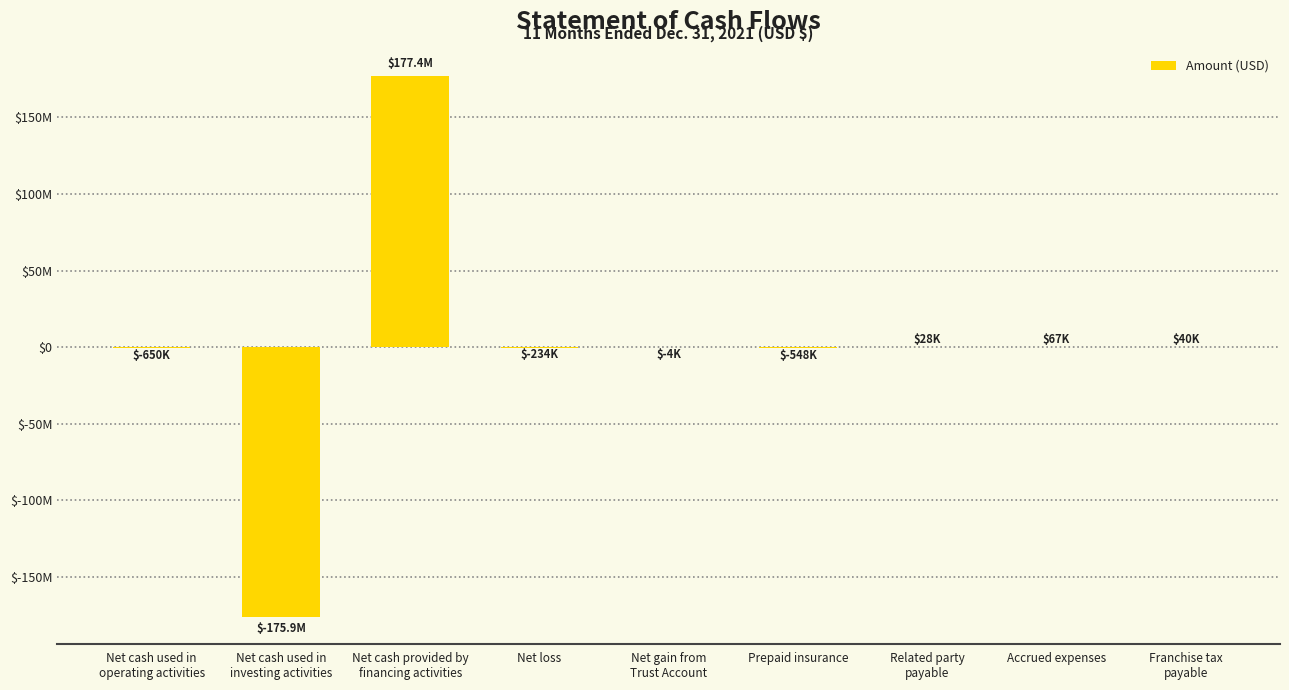

What position from the right is Accrued expenses?

2